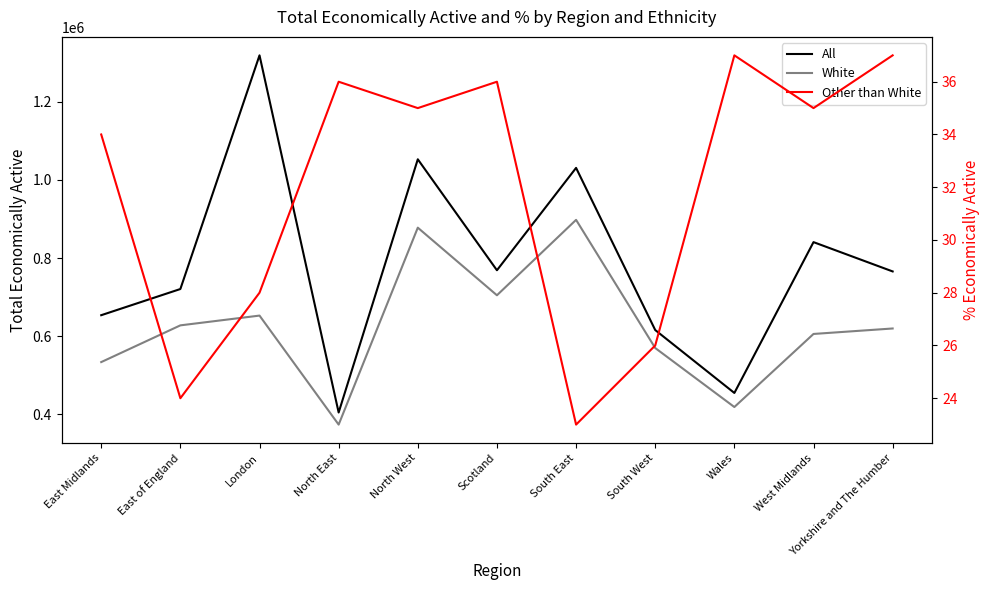

At which category is the sum across all series the highest?

London